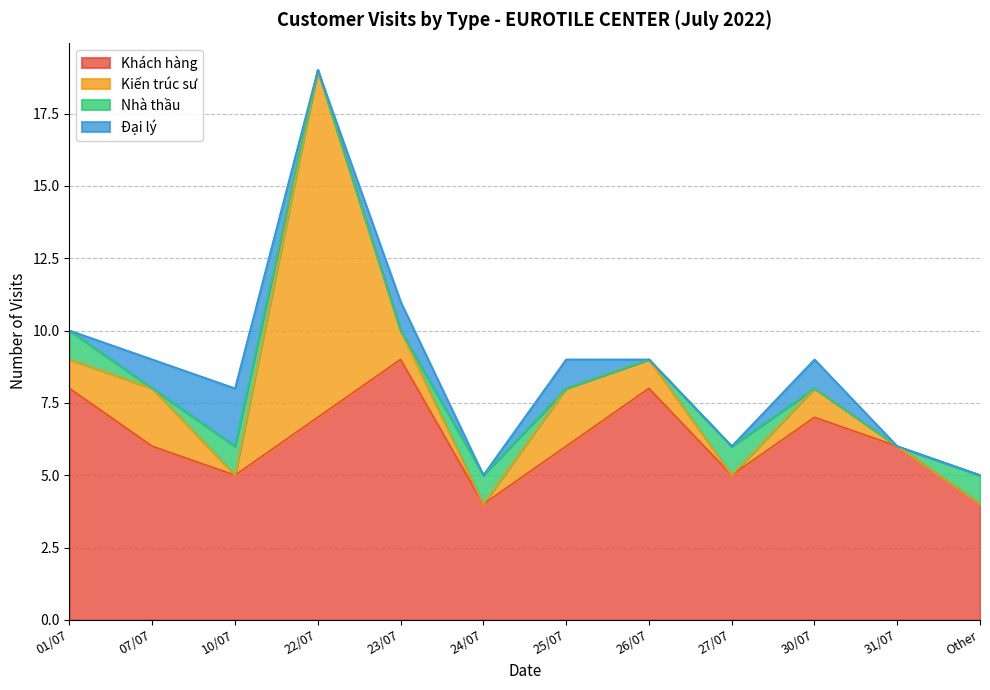

Is the value of Nhà thầu at 07/07 greater than the value of Đại lý at 01/07?

No